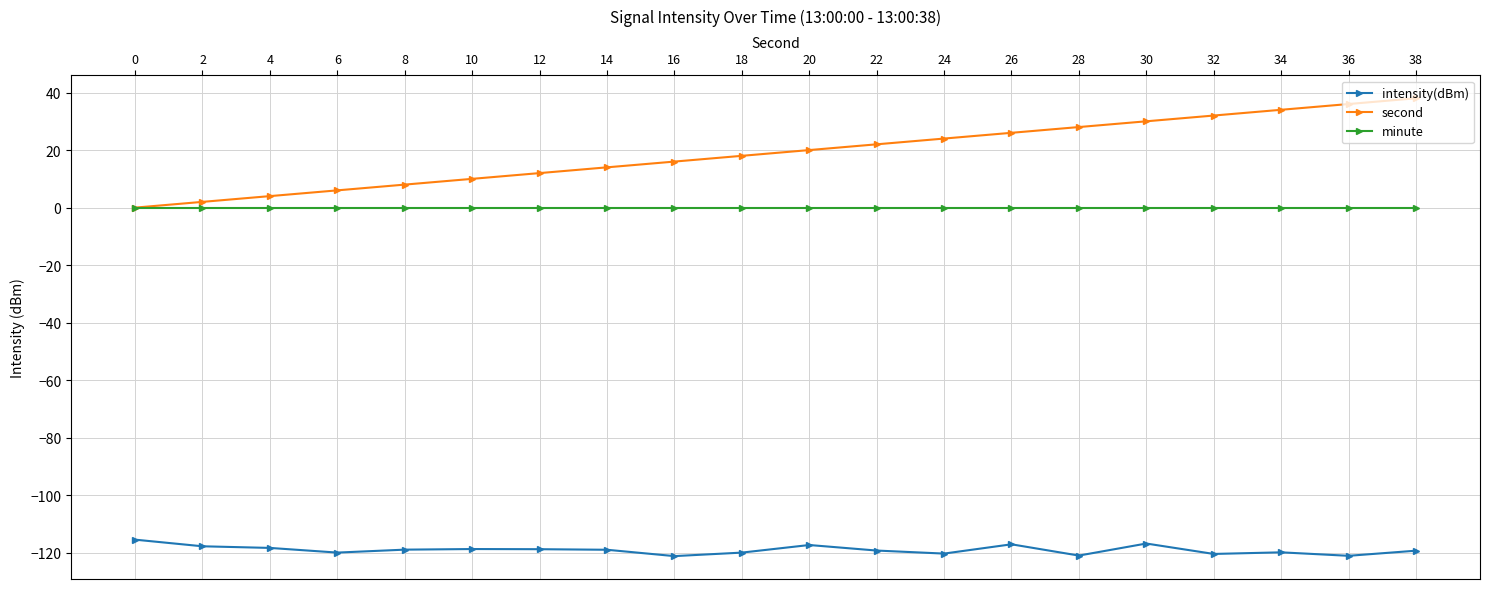

What is the minimum value shown in the chart?

-121.1